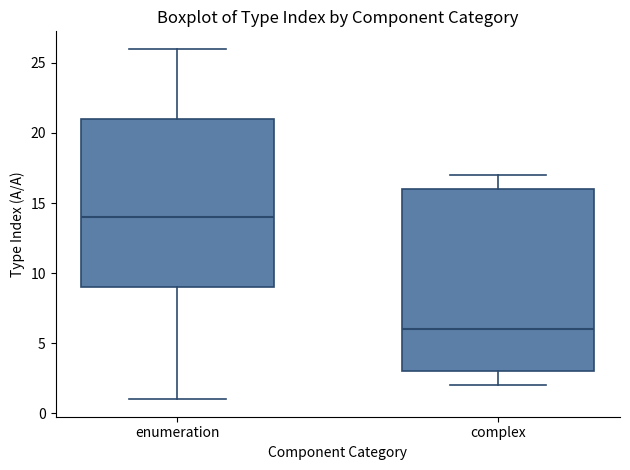

Reading left to right, read every box against the y-axis: the position of its median line, the range the box covers, and the ends of its whiskers. The values are not printed on the chart, so give them approximately, as read against the axis.

enumeration: median 14, box 9 to 21, whiskers 1 to 26
complex: median 6, box 3 to 16, whiskers 2 to 17